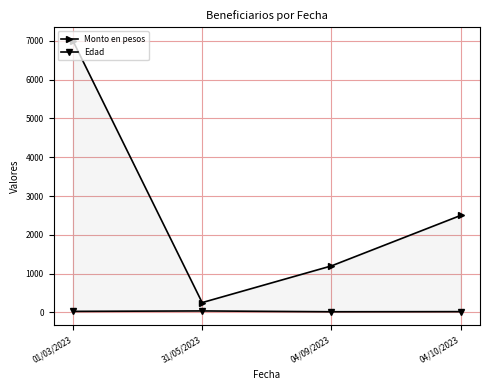

True or false: Monto en pesos has more than 1 points higher than both neighbors.

False